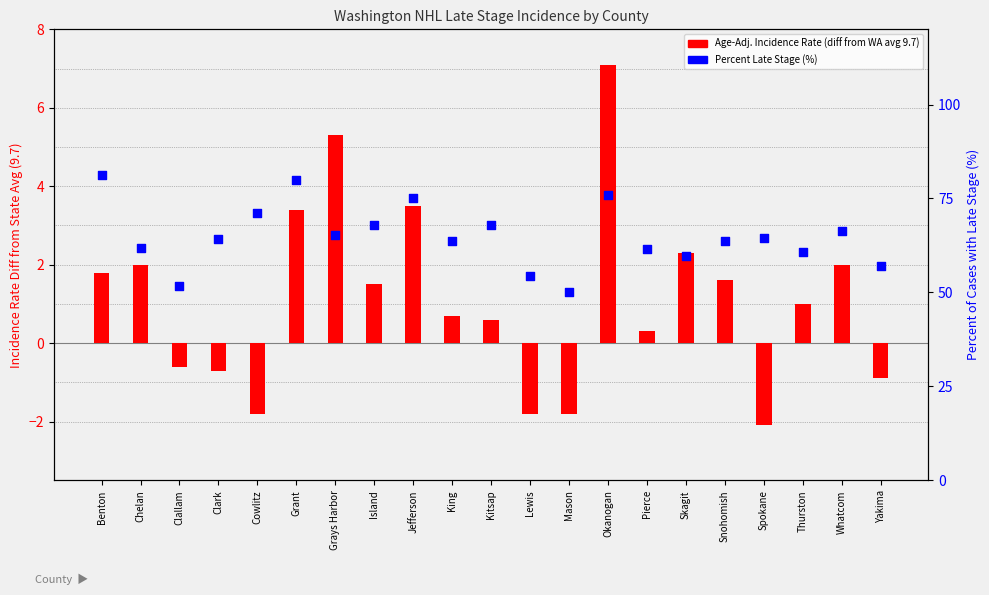

Which series has the widest spread of Y values?

Percent Late Stage (%)